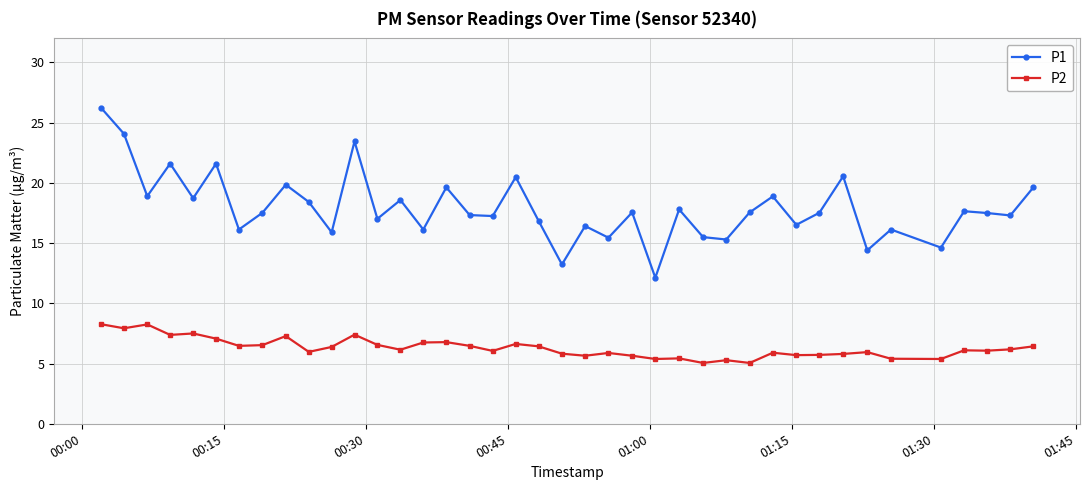

What is the value of the P2 point at the 22nd from the left?

5.7